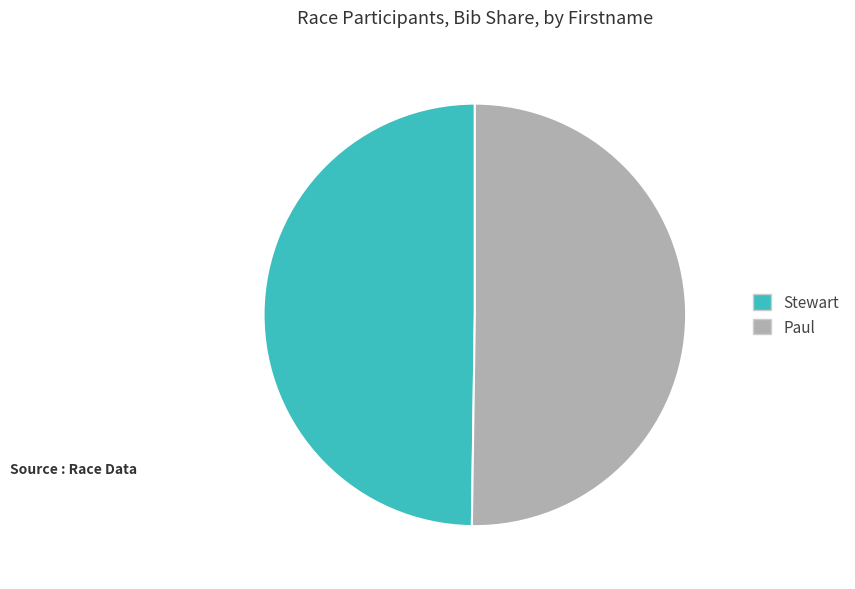

Combined, do Stewart and Paul account for over 50%?

Yes